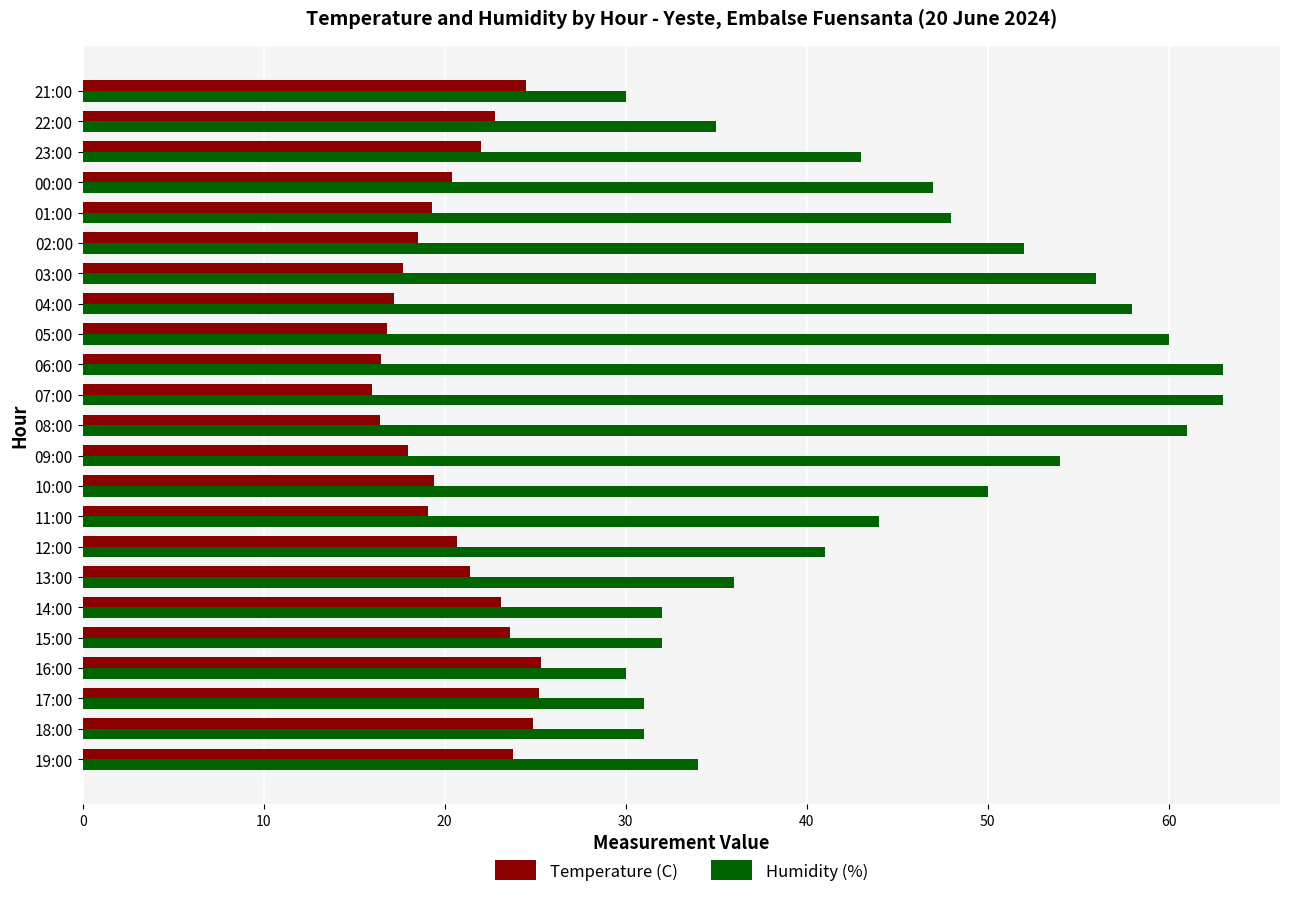

What is the average value of the Temperature (C) series?

20.5